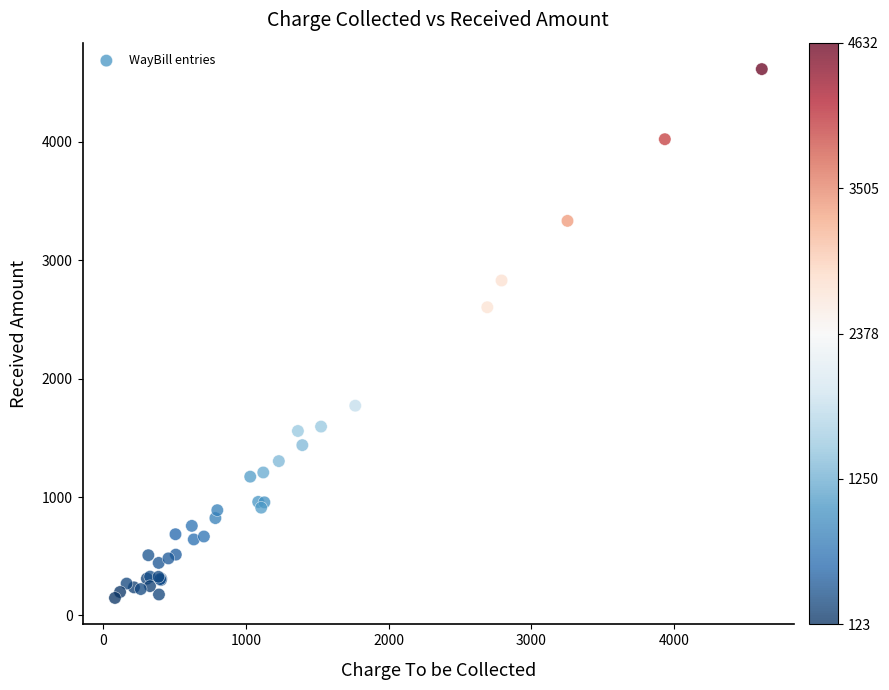

What Y value in the scatter plot is closest to 2379?

2601.5